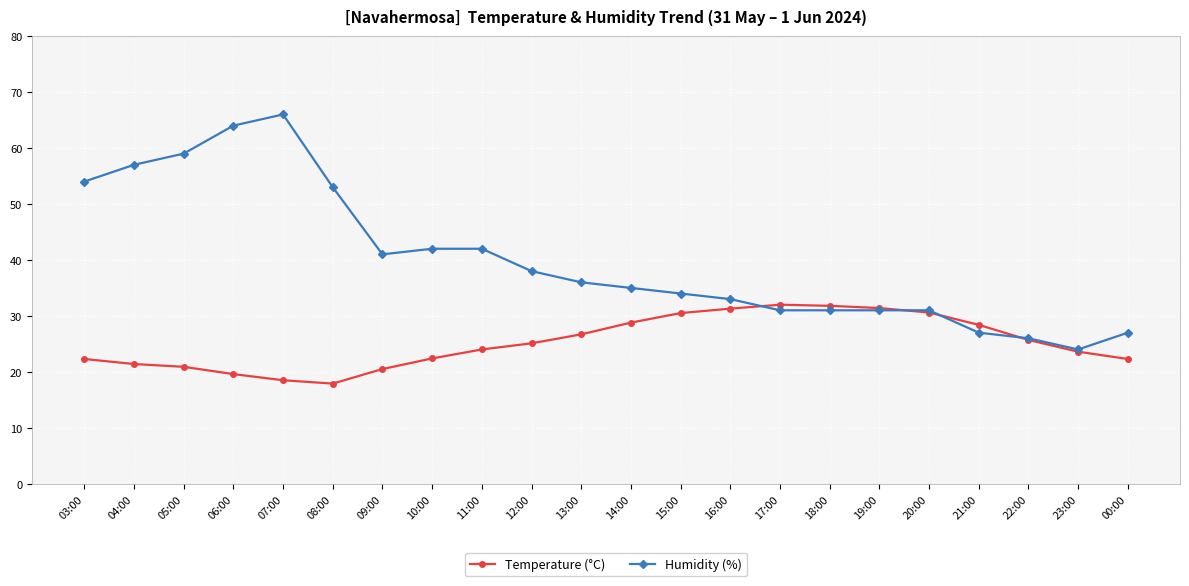

How many values in the Humidity (%) series are below 36?

11